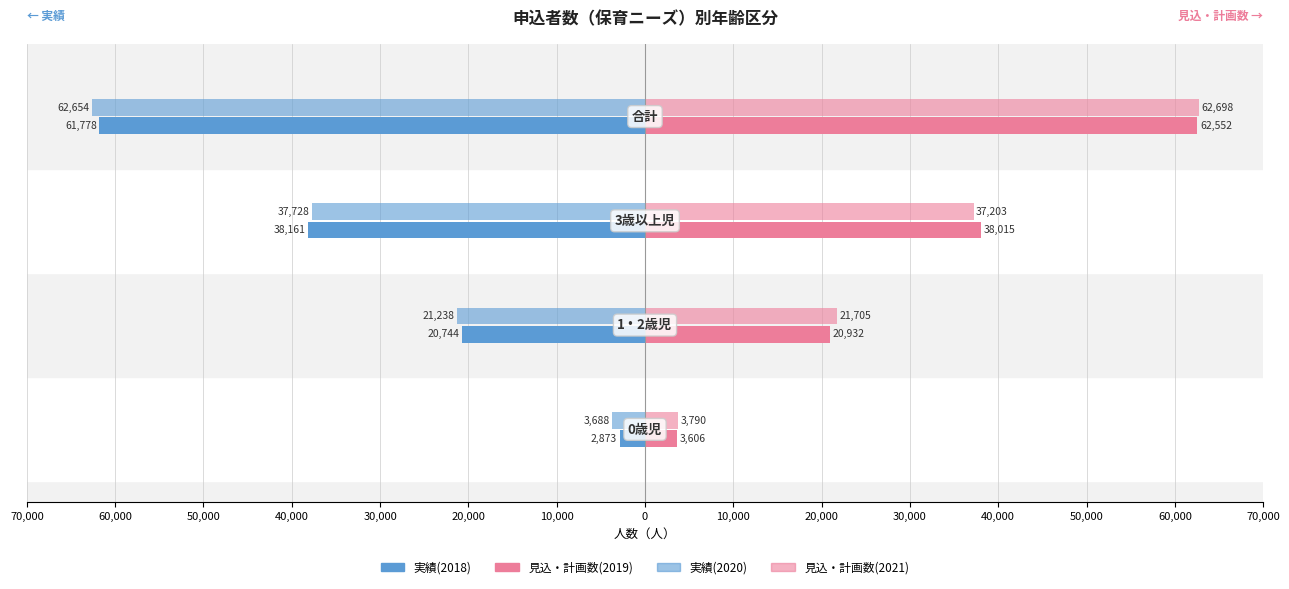

What is the maximum value shown in the chart?

62698.0